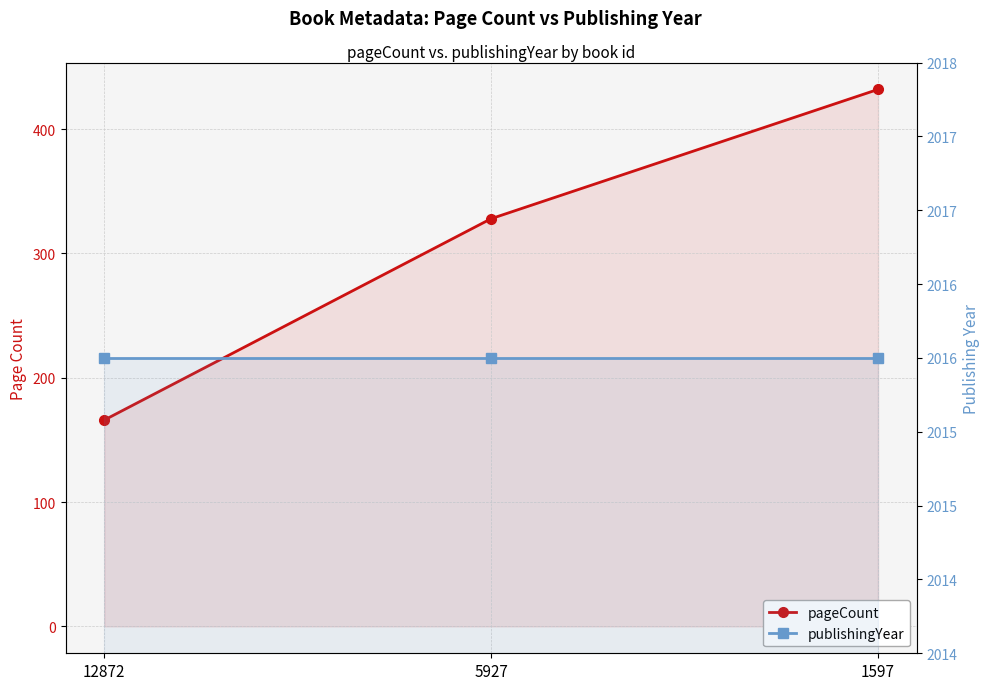

Rank the series by their maximum value, from highest to lowest.

publishingYear, pageCount